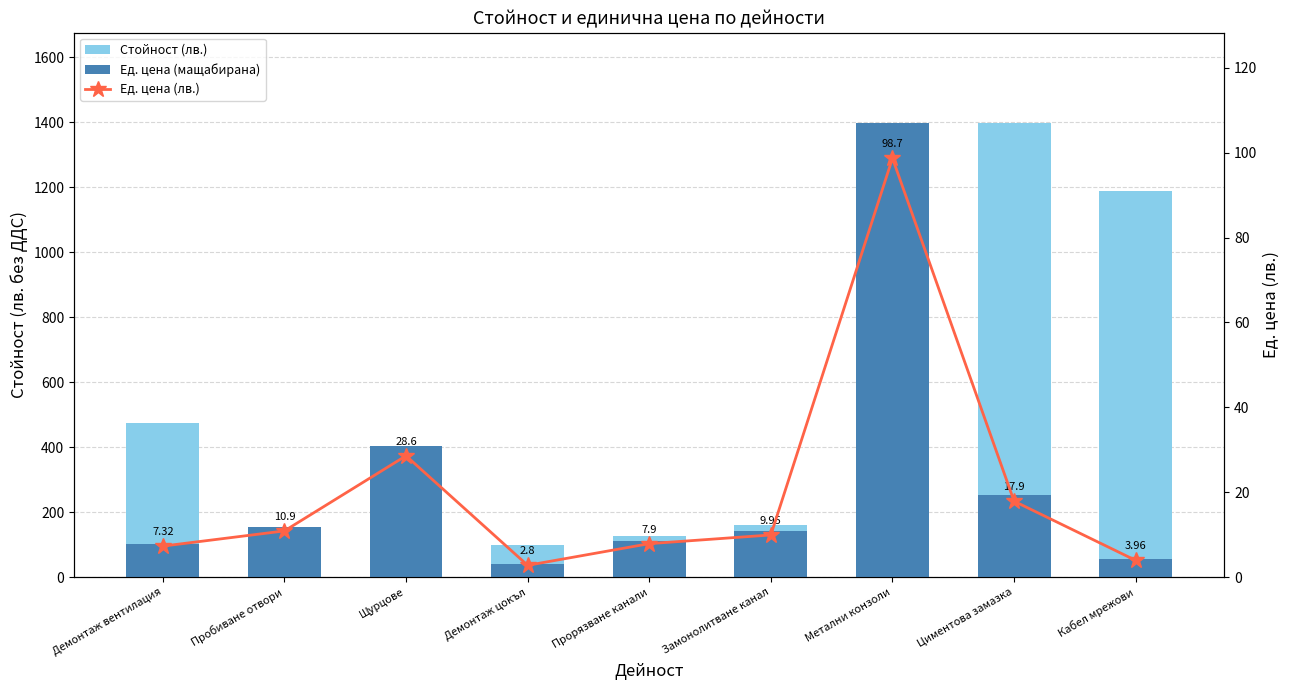

Reading left to right, what are all the values shown in this chart?

Стойност (лв.): Демонтаж вентилация=475.8	Пробиване отвори=54.5	Щурцове=143.0	Демонтаж цокъл=98.0	Прорязване канали=126.4	Замонолитване канал=159.2	Метални конзоли=197.4	Циментова замазка=1396.2	Кабел мрежови=1188.0
Ед. цена (мащабирана): Демонтаж вентилация=103.5	Пробиване отвори=154.2	Щурцове=404.6	Демонтаж цокъл=39.6	Прорязване канали=111.8	Замонолитване канал=140.8	Метални конзоли=1396.2	Циментова замазка=253.2	Кабел мрежови=56.0
Ед. цена (лв.): Демонтаж вентилация=7.3	Пробиване отвори=10.9	Щурцове=28.6	Демонтаж цокъл=2.8	Прорязване канали=7.9	Замонолитване канал=9.9	Метални конзоли=98.7	Циментова замазка=17.9	Кабел мрежови=4.0